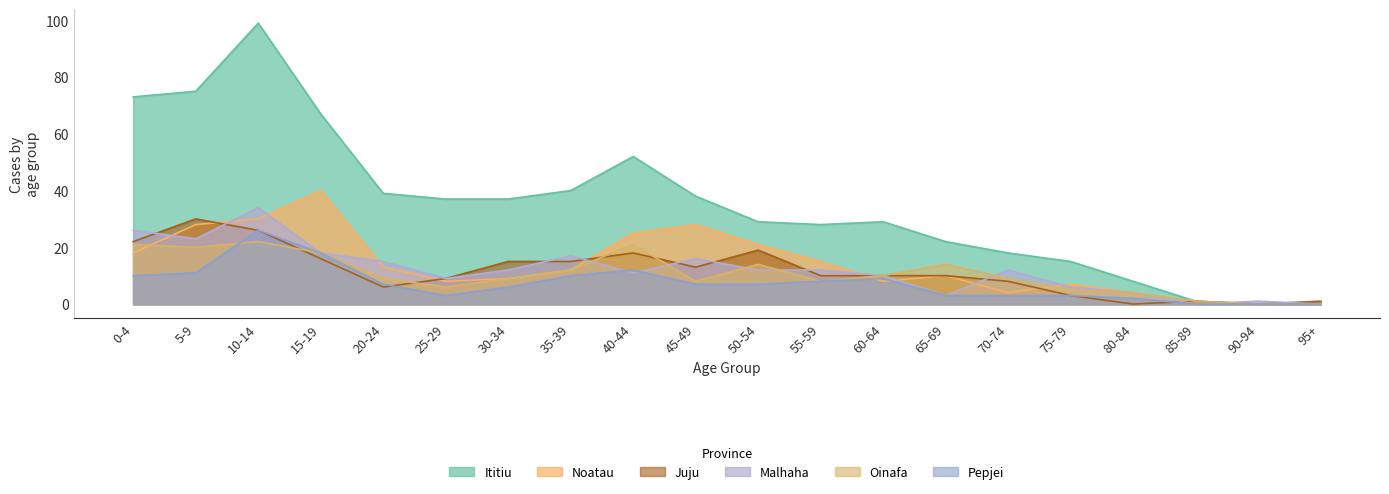

The Pepjei series shows 9 at 60-64. True or false?

True